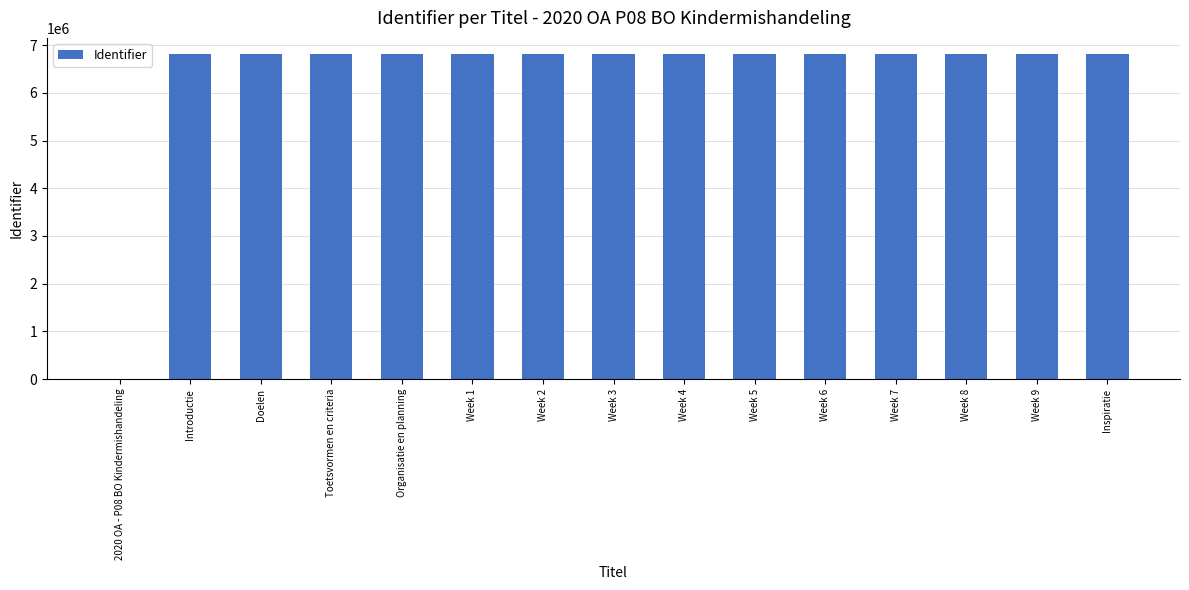

What is the sum of all values?

95340016